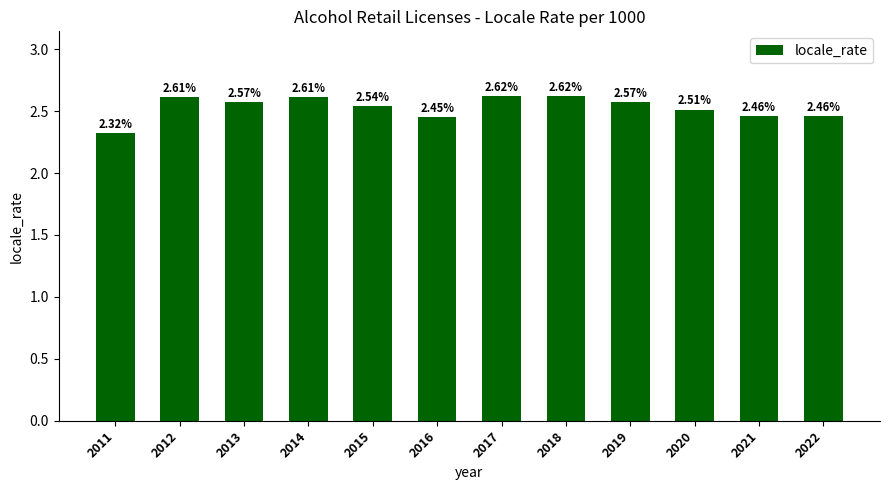

What is the sum of all values?

30.3